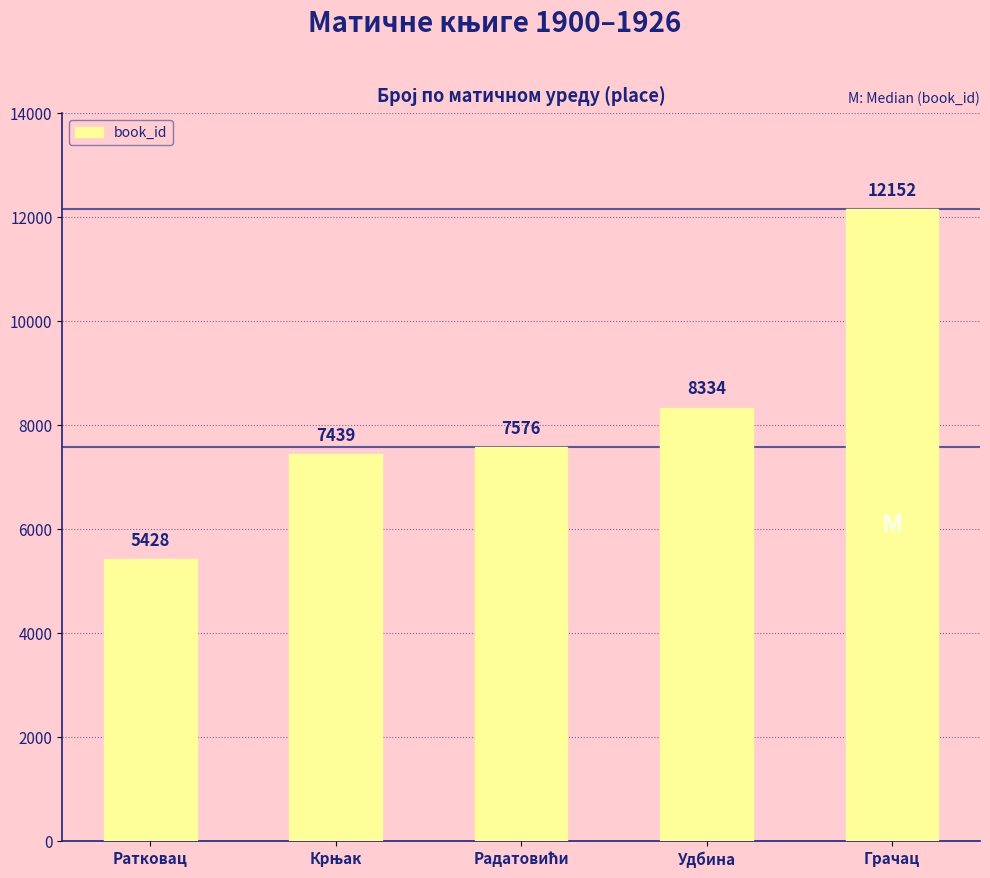

What is the label of the 2nd bar from the right?

Удбина